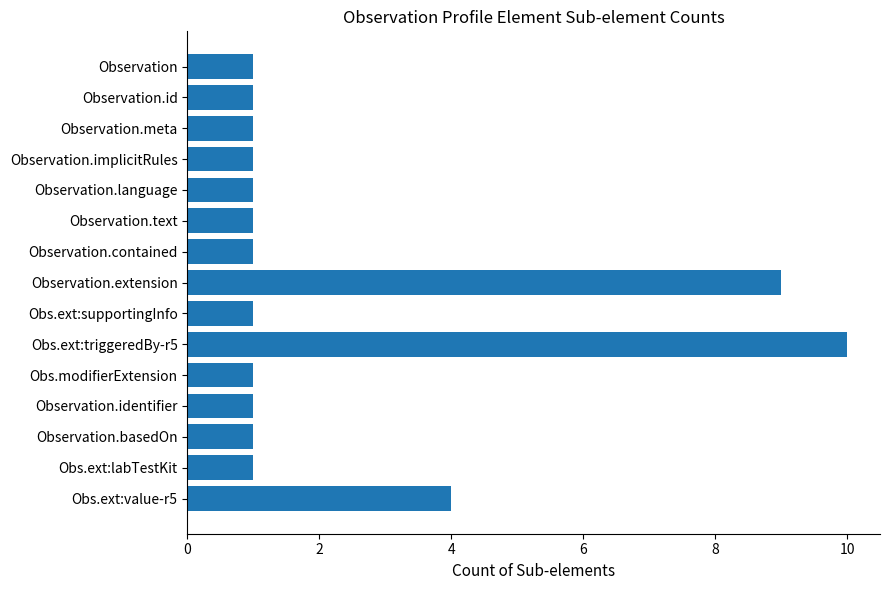

Approximately how many times larger is the value at Observation compared to Obs.ext:labTestKit?

1.0